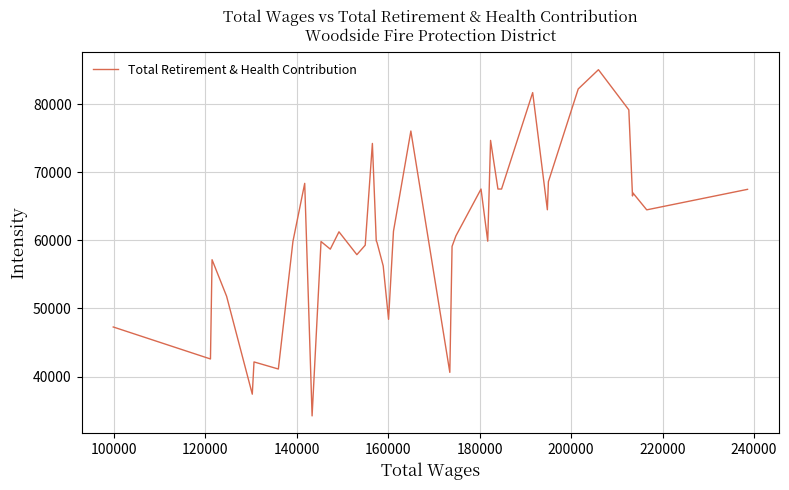

What is the maximum value shown in the chart?

85082